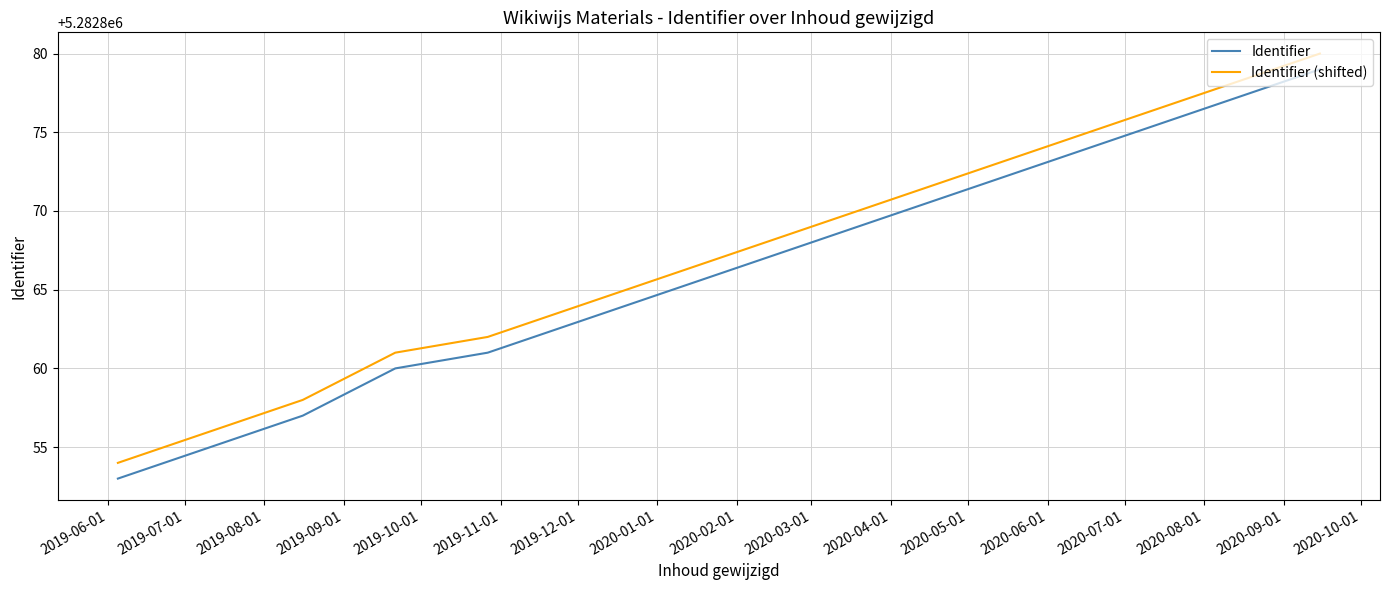

What is the lowest value of the Identifier (shifted) series?

5282854